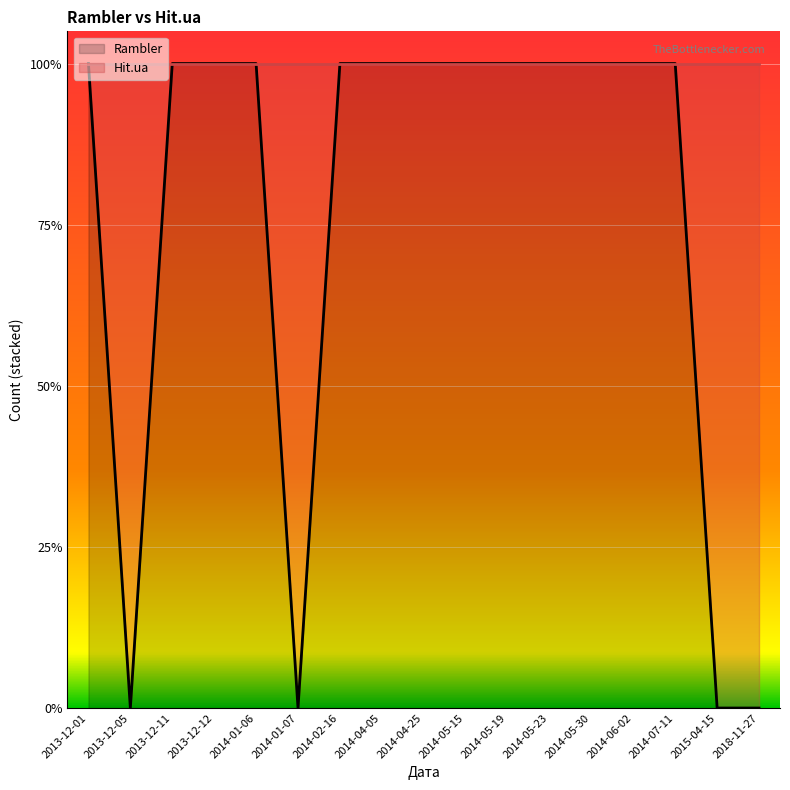

Rank the categories by value from lowest to highest.

2013-12-05, 2014-01-07, 2015-04-15, 2018-11-27, 2013-12-01, 2013-12-11, 2013-12-12, 2014-01-06, 2014-02-16, 2014-04-05, 2014-04-25, 2014-05-15, 2014-05-19, 2014-05-23, 2014-05-30, 2014-06-02, 2014-07-11